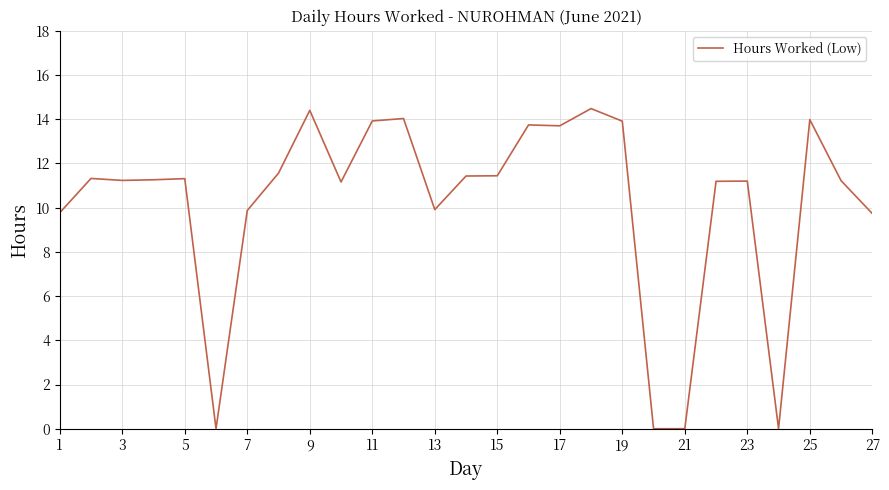

What is the difference between the maximum and minimum values?

14.5